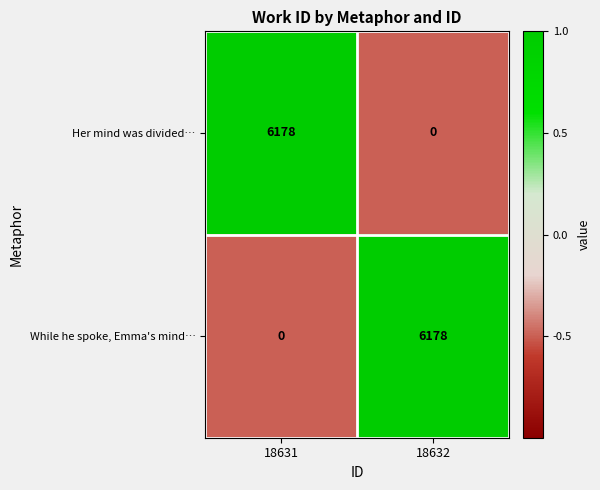

Reading right to left, extract all data points from this chart.

Her mind was divided…: 18632=0	18631=6178
While he spoke, Emma's mind…: 18632=6178	18631=0